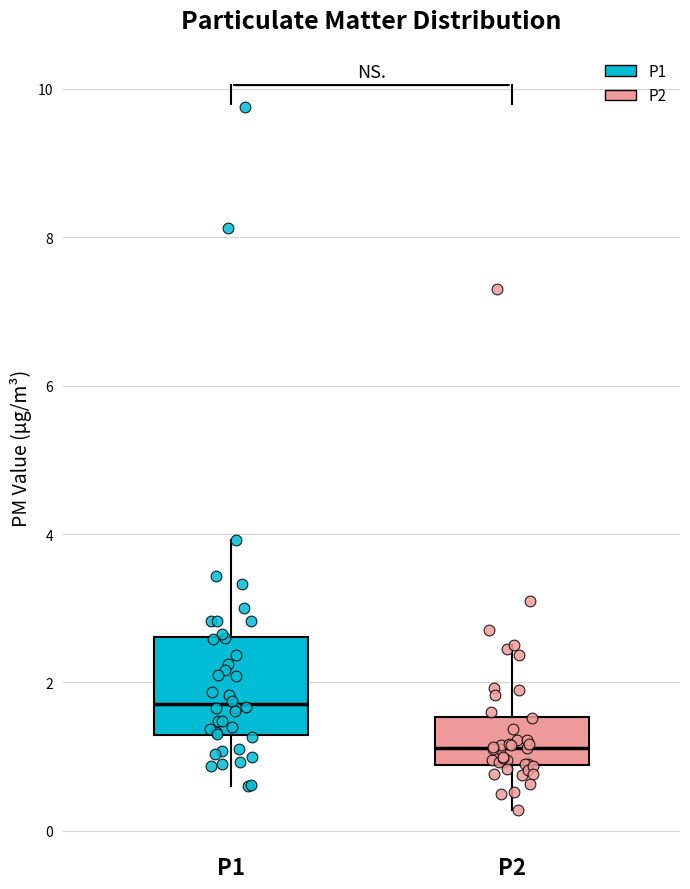

Where is the upper edge of the box for P2 on the y-axis? The values are not printed on the chart, so give them approximately, as read against the axis.

1.6